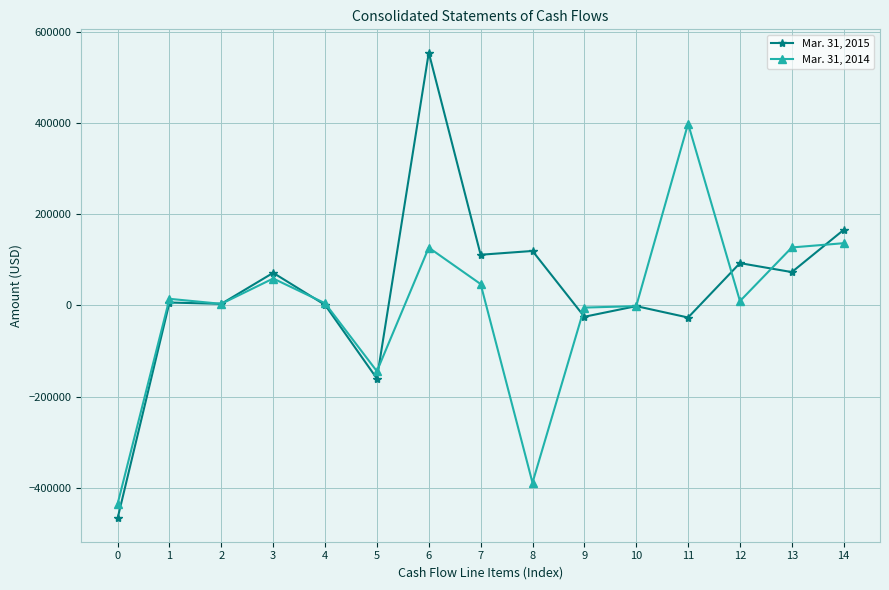

True or false: Mar. 31, 2014 has more than 1 interior local peaks.

True